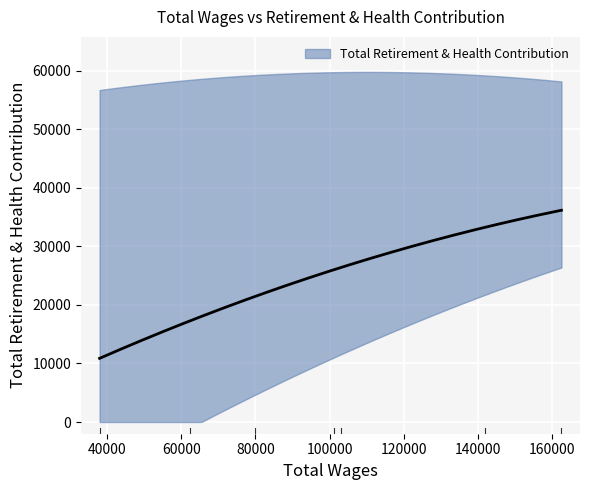

What is the sum of all values?

171357